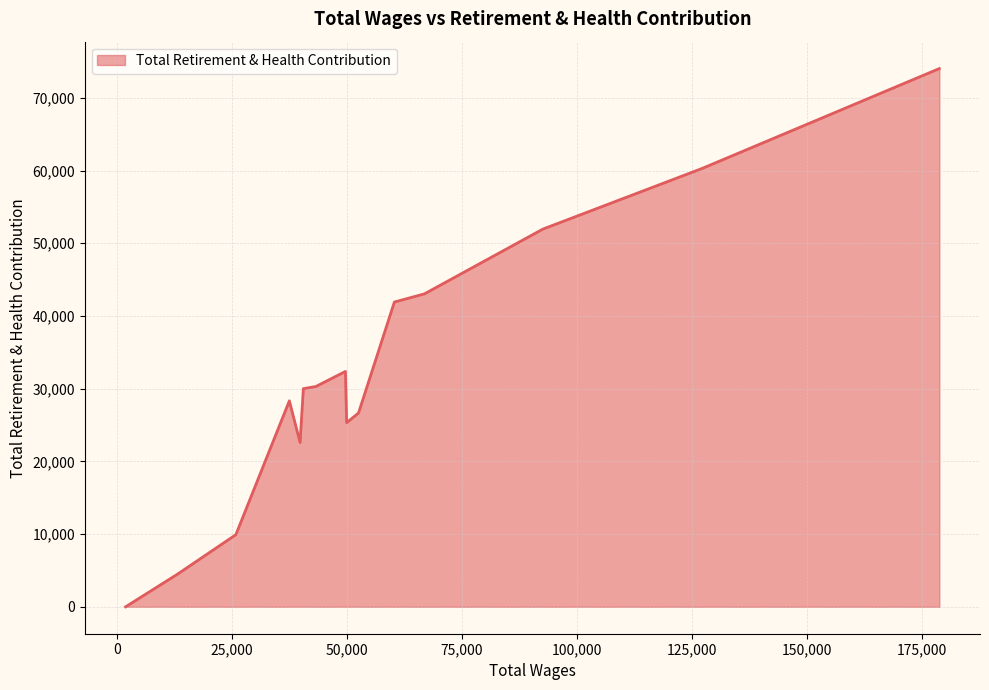

What is the difference between the maximum and minimum values?

74018